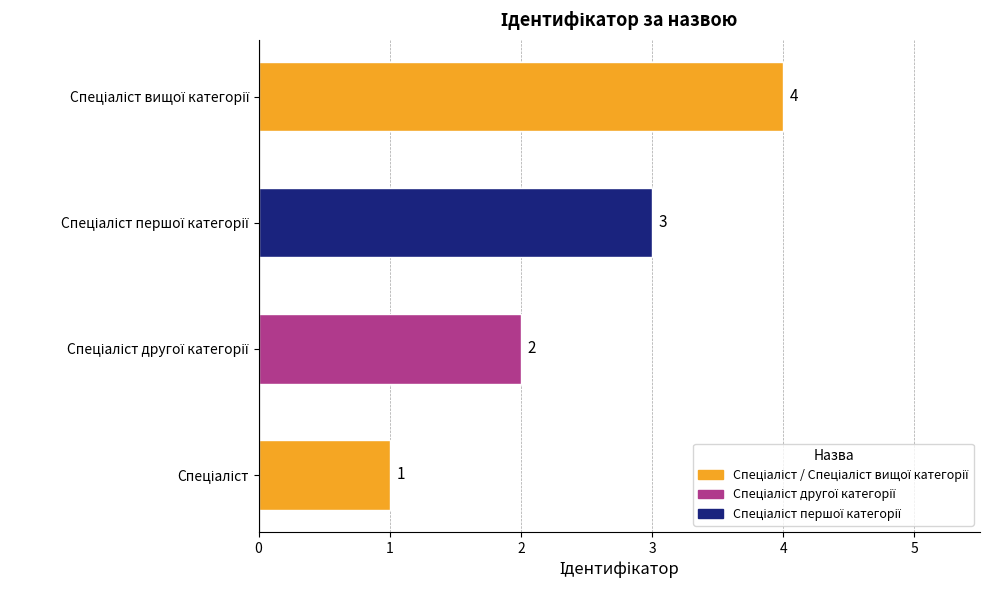

Count the values in the range 2 to 4.

3